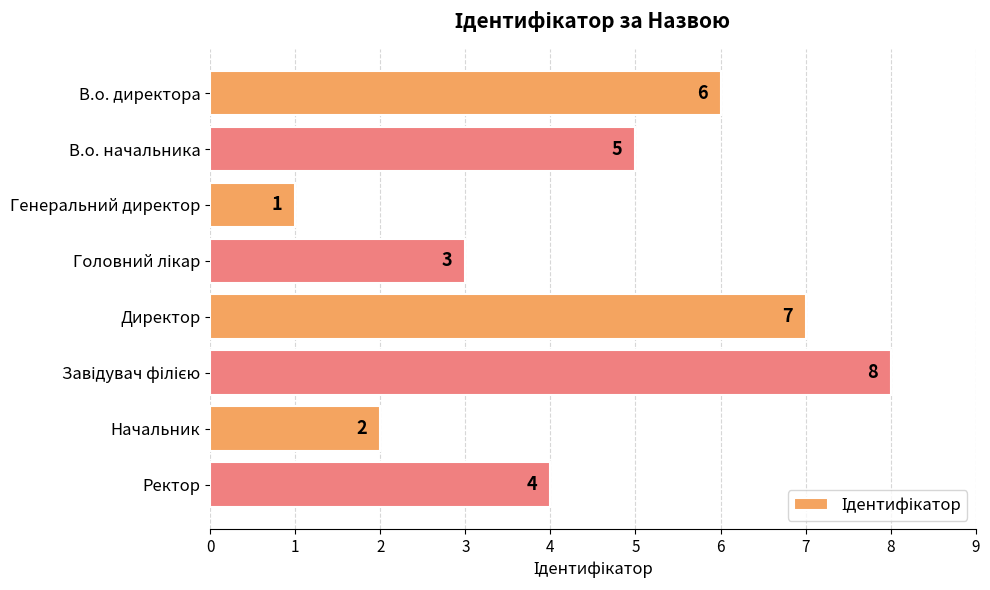

Reading top to bottom, extract all data points from this chart.

6	5	1	3	7	8	2	4